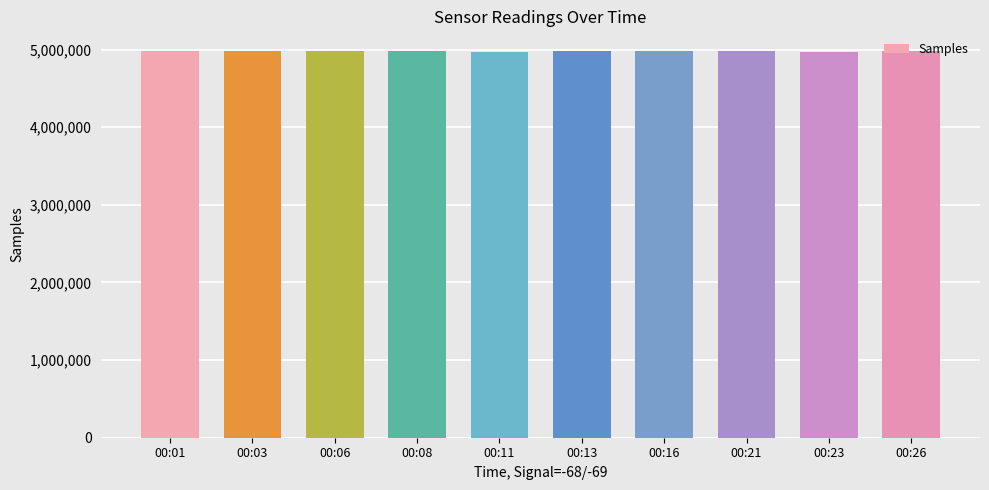

The value at 00:21 is 4982084. True or false?

True